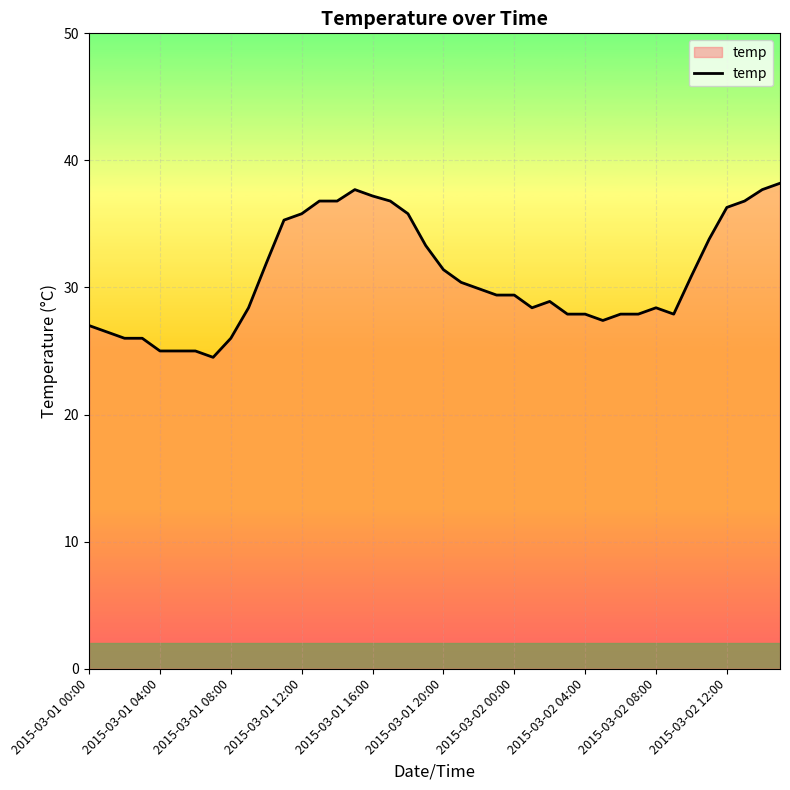

What is the smallest value displayed?

24.5